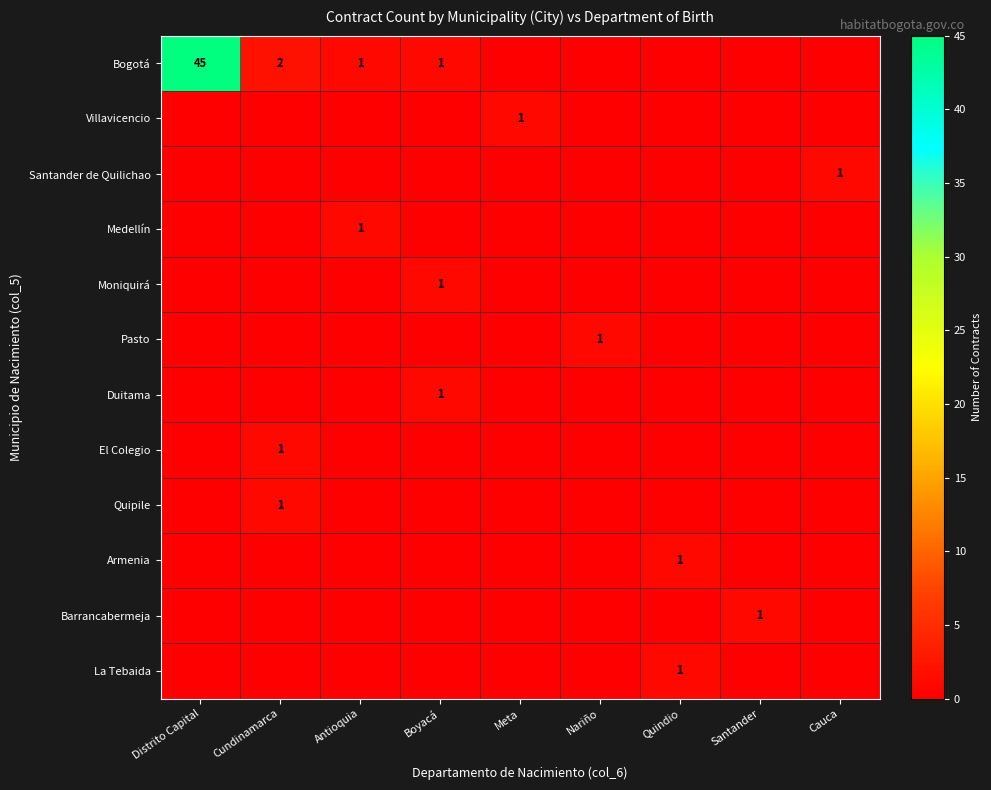

How many Santander de Quilichao values are between 0 and 1?

9